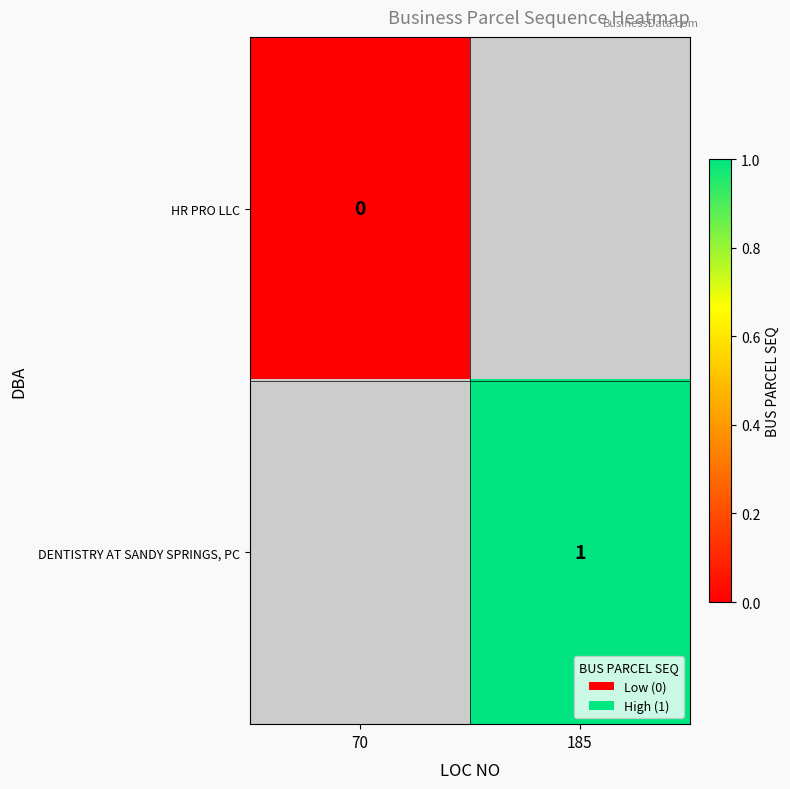

The DENTISTRY AT SANDY SPRINGS, PC series shows 1 at 185. True or false?

True